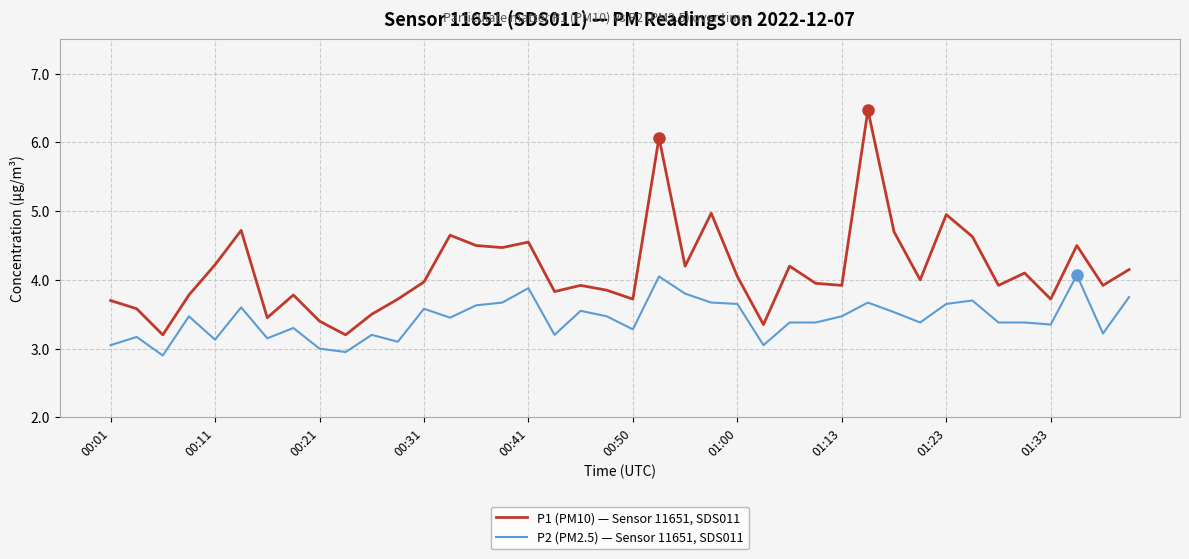

Which series has the widest spread of values?

P1 (PM10) — Sensor 11651, SDS011